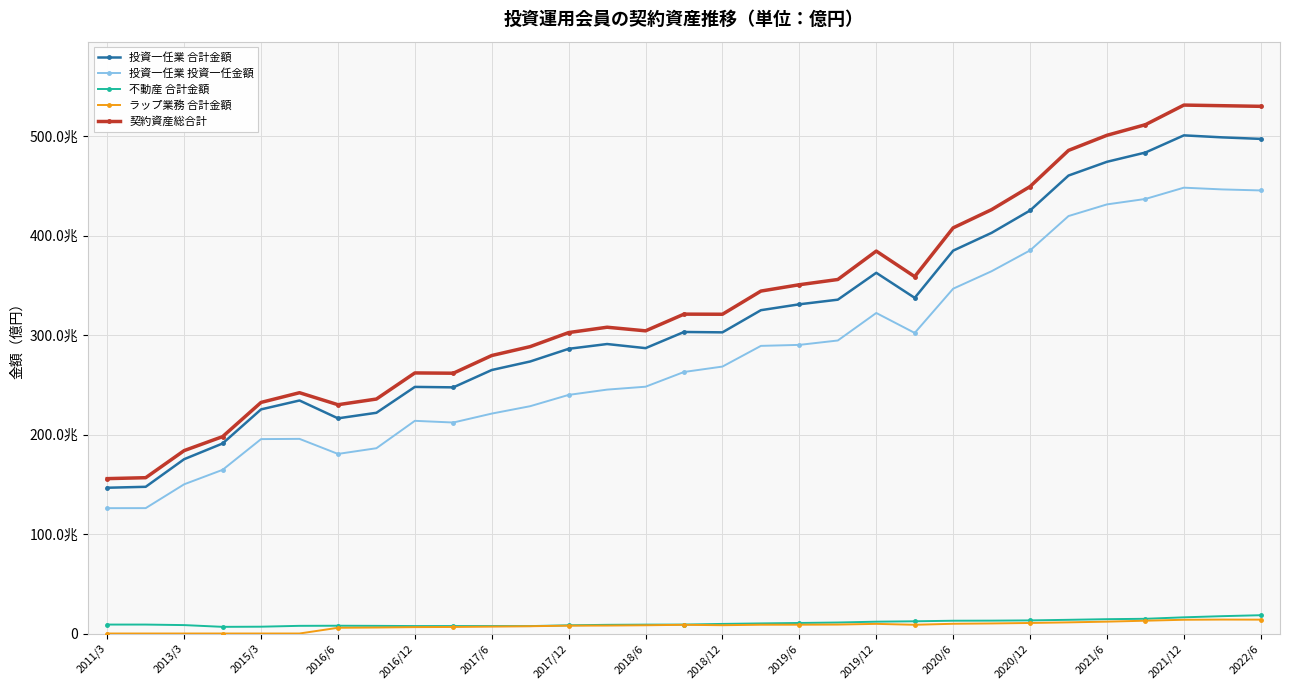

What are all the series names shown in the legend?

投資一任業 合計金額, 投資一任業 投資一任金額, 不動産 合計金額, ラップ業務 合計金額, 契約資産総合計